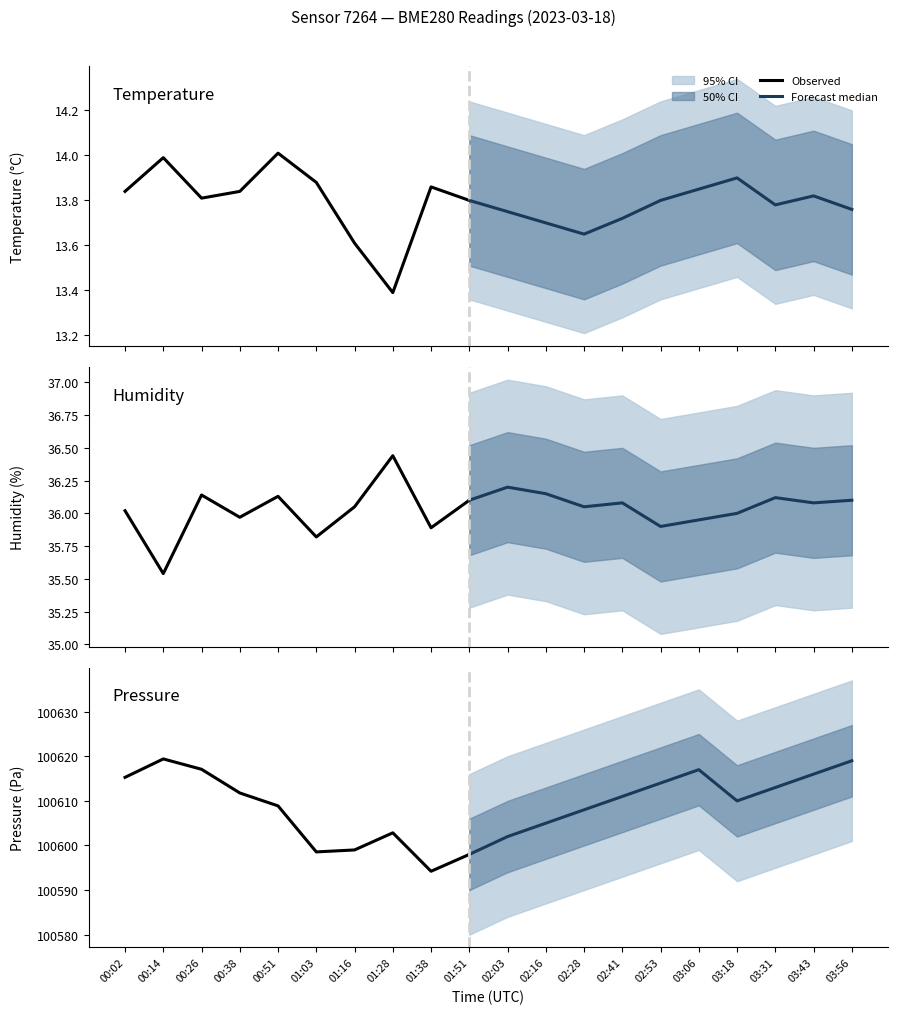

At 00:51, list the series in order from largest to smallest.

pressure, humidity, temperature